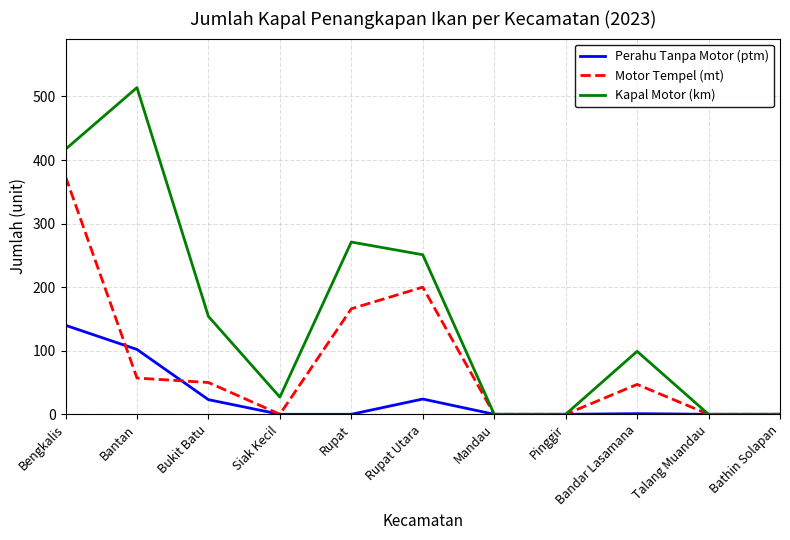

Is it true that Kapal Motor (km) equals 514 at Bantan?

True